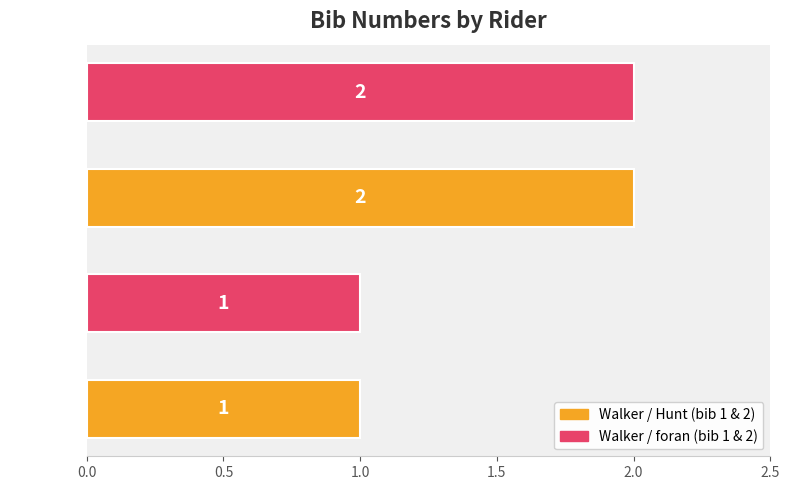

What is the difference between the maximum and second lowest values?

1